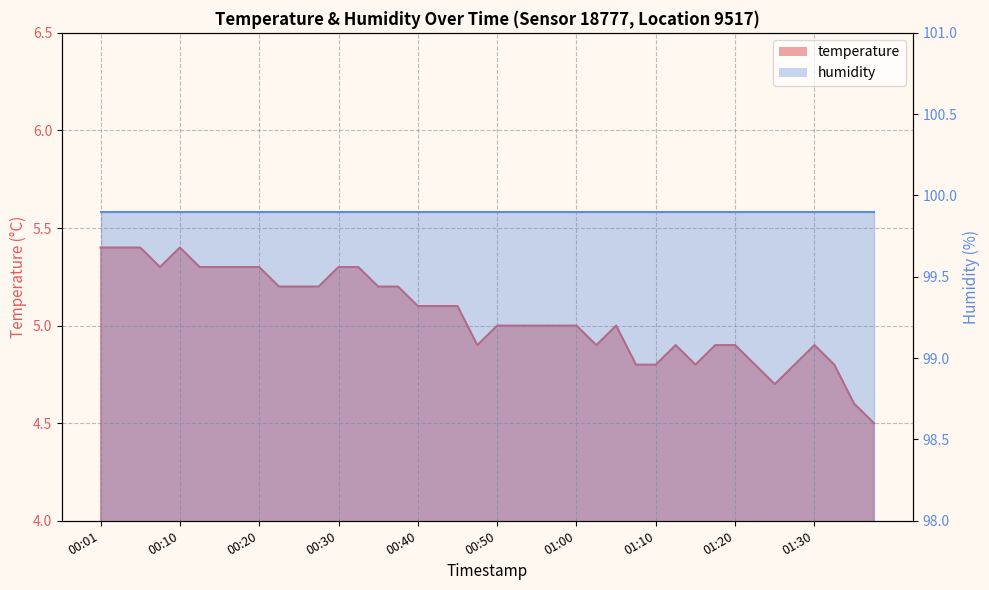

Where does the data first go above 5?

00:01